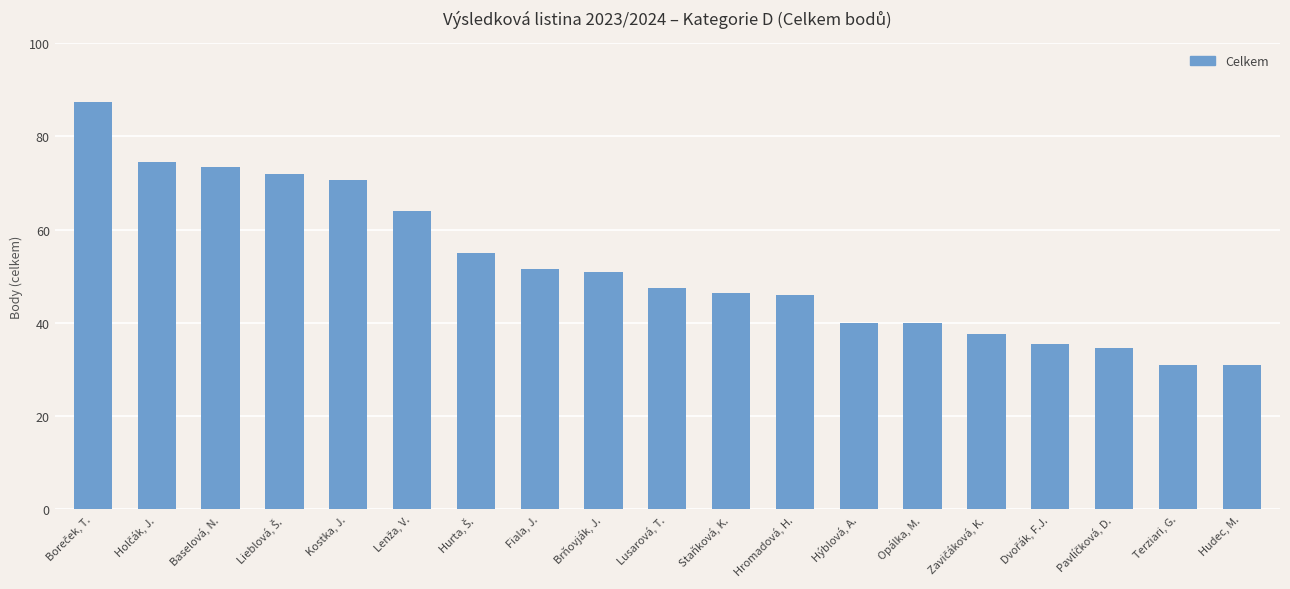

What is the label of the 11th bar from the left?

Staňková, K.